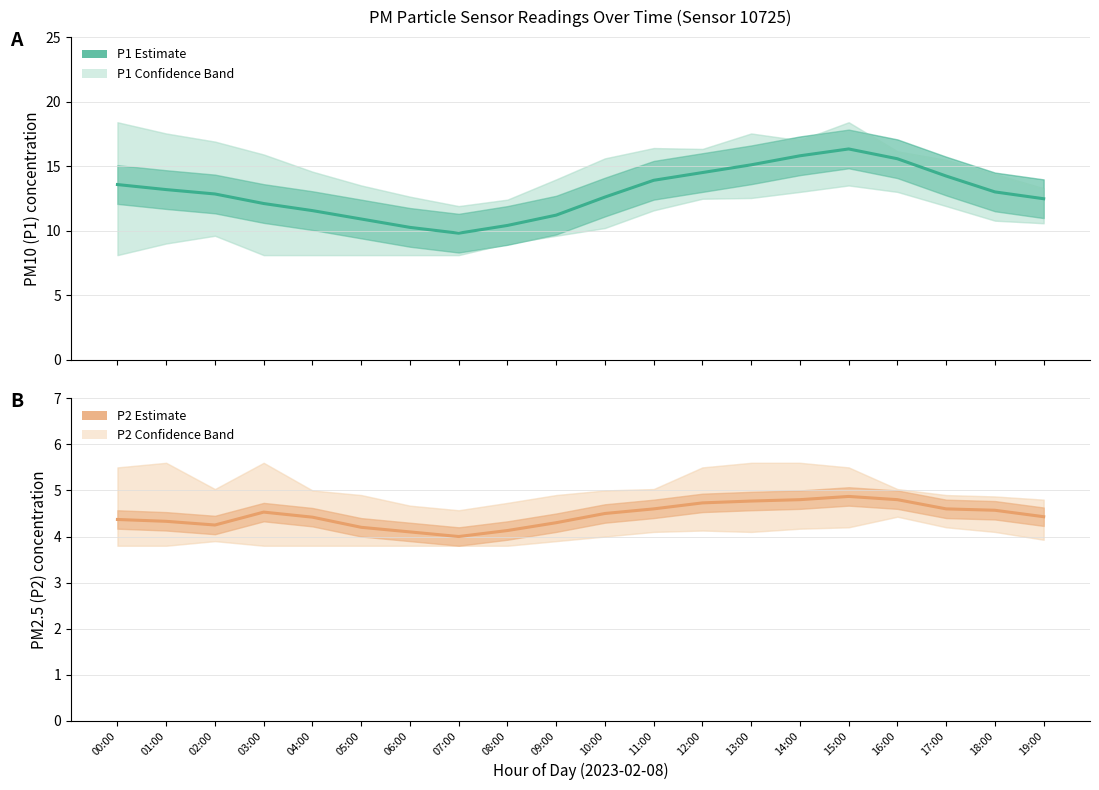

How many lines are shown in the chart?

2